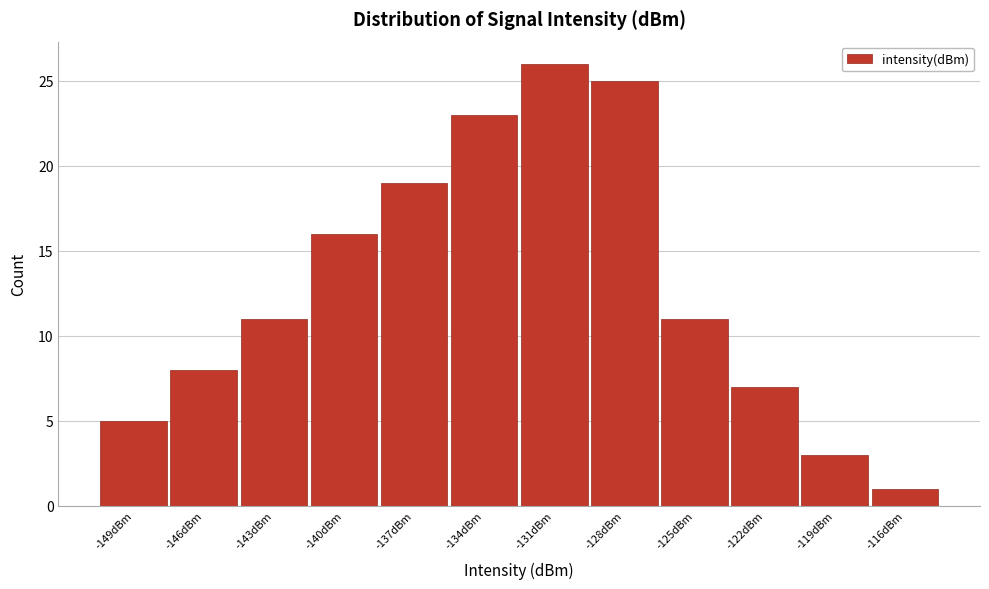

Reading right to left, transcribe all the data shown in this chart.

-116dBm=1	-119dBm=3	-122dBm=7	-125dBm=11	-128dBm=25	-131dBm=26	-134dBm=23	-137dBm=19	-140dBm=16	-143dBm=11	-146dBm=8	-149dBm=5